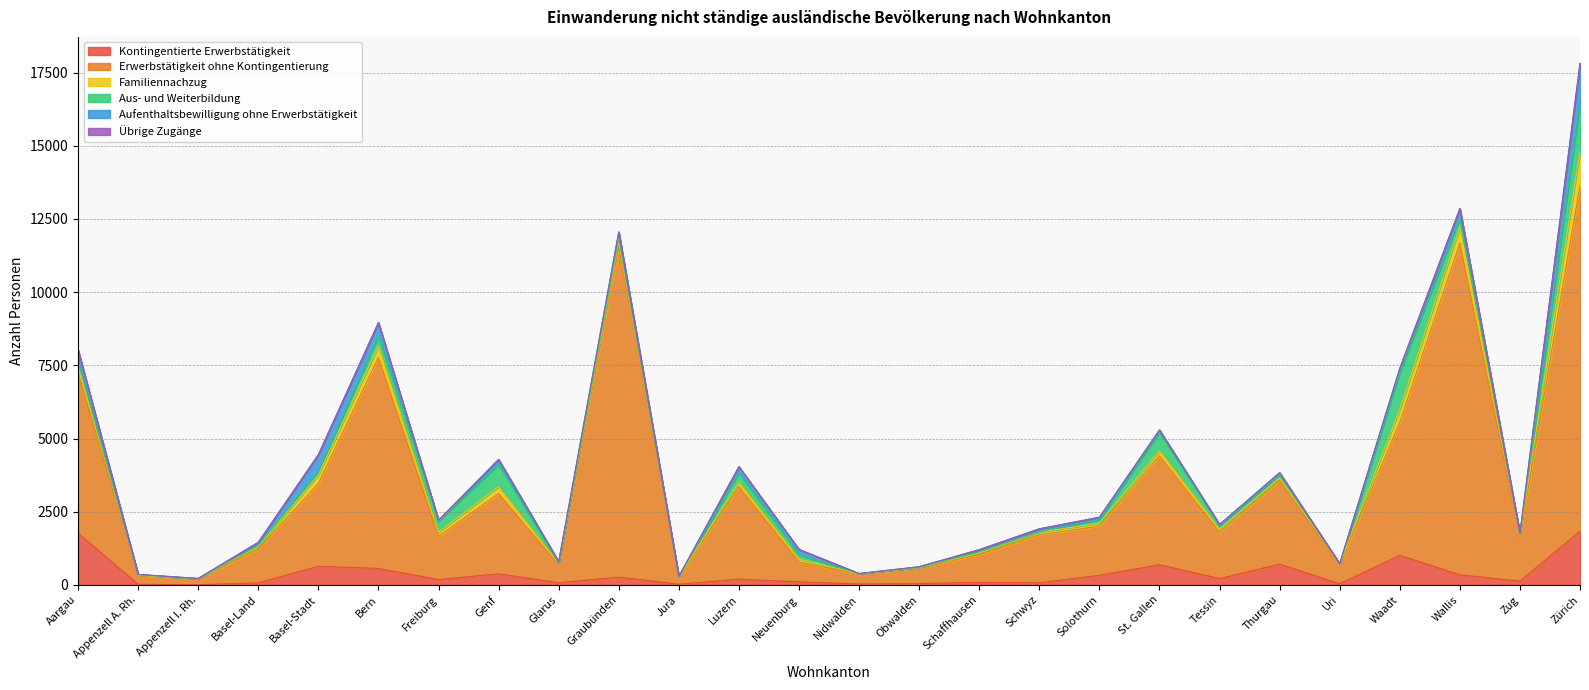

Reading right to left, what are all the values shown in this chart?

Kontingentierte Erwerbstätigkeit: Zürich=1835	Zug=130	Wallis=342	Waadt=1008	Uri=37	Thurgau=709	Tessin=215	St. Gallen=687	Solothurn=327	Schwyz=69	Schaffhausen=83	Obwalden=45	Nidwalden=29	Neuenburg=103	Luzern=195	Jura=23	Graubünden=263	Glarus=75	Genf=376	Freiburg=183	Bern=562	Basel-Stadt=634	Basel-Land=68	Appenzell I. Rh.=5	Appenzell A. Rh.=20	Aargau=1762
Erwerbstätigkeit ohne Kontingentierung: Zürich=11816	Zug=1499	Wallis=11333	Waadt=4548	Uri=650	Thurgau=2853	Tessin=1587	St. Gallen=3719	Solothurn=1681	Schwyz=1638	Schaffhausen=956	Obwalden=536	Nidwalden=335	Neuenburg=678	Luzern=3157	Jura=232	Graubünden=11289	Glarus=600	Genf=2743	Freiburg=1477	Bern=7205	Basel-Stadt=2829	Basel-Land=1153	Appenzell I. Rh.=199	Appenzell A. Rh.=293	Aargau=5485
Familiennachzug: Zürich=1173	Zug=76	Wallis=548	Waadt=441	Uri=28	Thurgau=95	Tessin=102	St. Gallen=180	Solothurn=100	Schwyz=97	Schaffhausen=52	Obwalden=10	Nidwalden=13	Neuenburg=101	Luzern=161	Jura=16	Graubünden=179	Glarus=62	Genf=238	Freiburg=137	Bern=396	Basel-Stadt=297	Basel-Land=91	Appenzell I. Rh.=6	Appenzell A. Rh.=16	Aargau=278
Aus- und Weiterbildung: Zürich=1659	Zug=35	Wallis=316	Waadt=1260	Uri=3	Thurgau=112	Tessin=117	St. Gallen=629	Solothurn=117	Schwyz=15	Schaffhausen=39	Obwalden=5	Nidwalden=4	Neuenburg=153	Luzern=323	Jura=14	Graubünden=120	Glarus=4	Genf=769	Freiburg=377	Bern=357	Basel-Stadt=113	Basel-Land=43	Appenzell I. Rh.=1	Appenzell A. Rh.=22	Aargau=87
Aufenthaltsbewilligung ohne Erwerbstätigkeit: Zürich=1328	Zug=25	Wallis=318	Waadt=142	Uri=7	Thurgau=61	Tessin=42	St. Gallen=77	Solothurn=77	Schwyz=93	Schaffhausen=70	Obwalden=24	Nidwalden=7	Neuenburg=175	Luzern=200	Jura=7	Graubünden=202	Glarus=49	Genf=161	Freiburg=35	Bern=436	Basel-Stadt=570	Basel-Land=99	Appenzell I. Rh.=9	Appenzell A. Rh.=6	Aargau=416
Übrige Zugänge: Zürich=19	Zug=0	Wallis=2	Waadt=0	Uri=0	Thurgau=3	Tessin=0	St. Gallen=0	Solothurn=14	Schwyz=4	Schaffhausen=5	Obwalden=1	Nidwalden=0	Neuenburg=0	Luzern=0	Jura=0	Graubünden=11	Glarus=1	Genf=0	Freiburg=0	Bern=10	Basel-Stadt=9	Basel-Land=1	Appenzell I. Rh.=0	Appenzell A. Rh.=0	Aargau=2